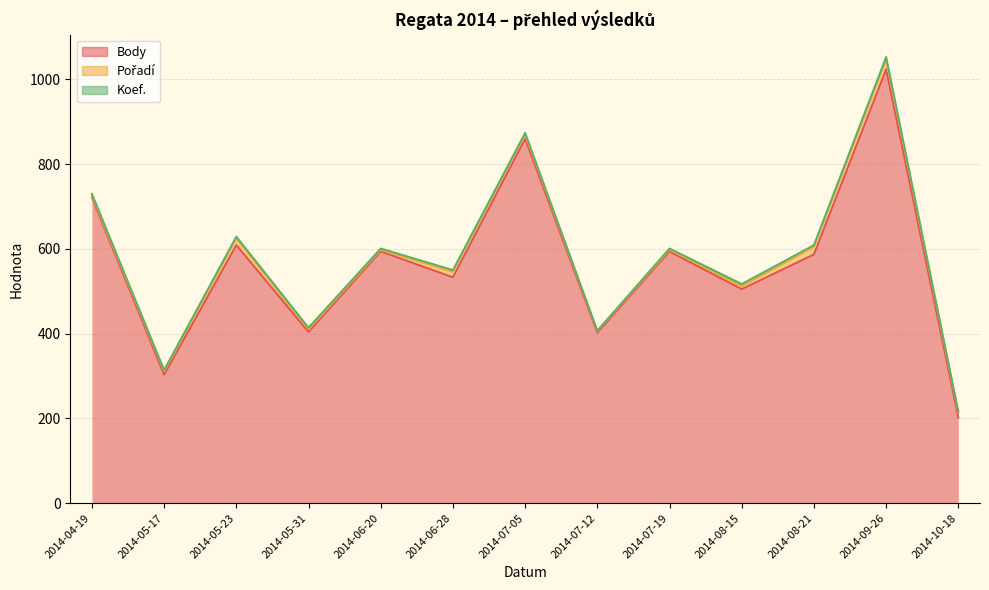

The value of Koef. at 2014-05-31 is 1. True or false?

False